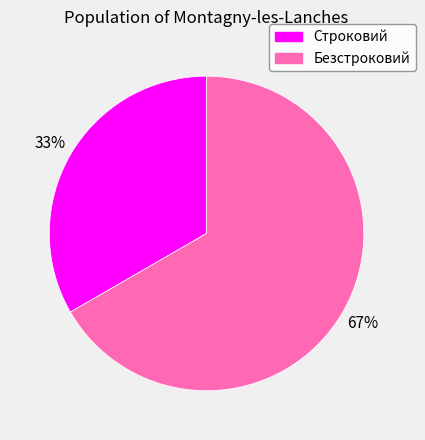

Which slice represents more than half of the pie?

Безстроковий